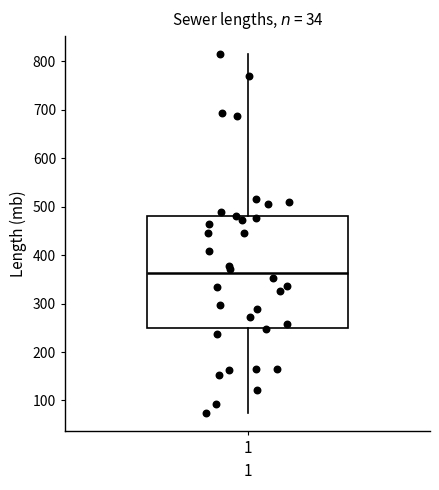

Read this box plot against the y-axis: the position of the median line, the range covered by the box, and the ends of both whiskers. The values are not printed on the chart, so give them approximately, as read against the axis.

median 360, box 250 to 480, whiskers 70 to 820